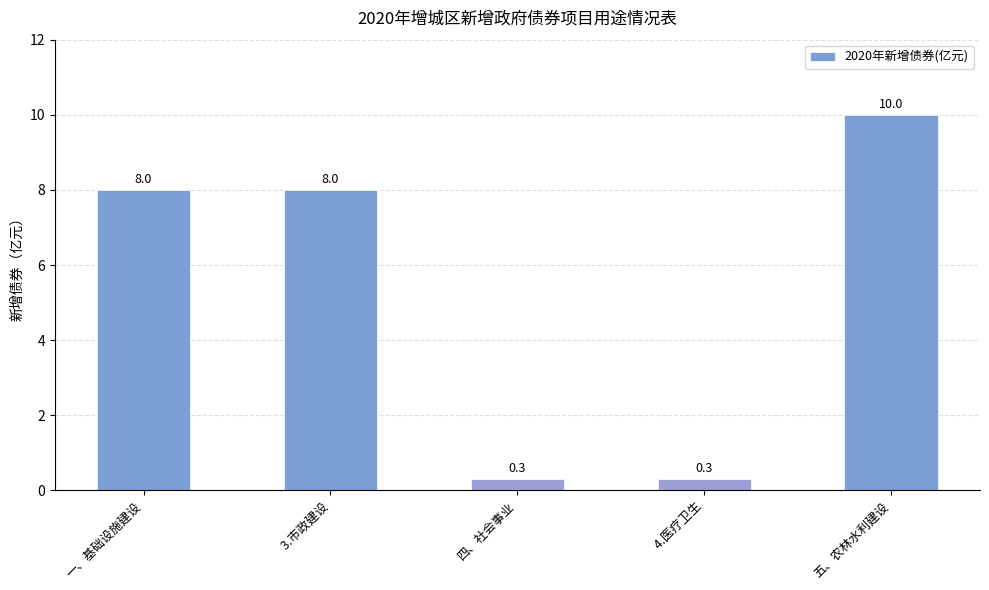

Which category has the highest value across all series?

五、农林水利建设